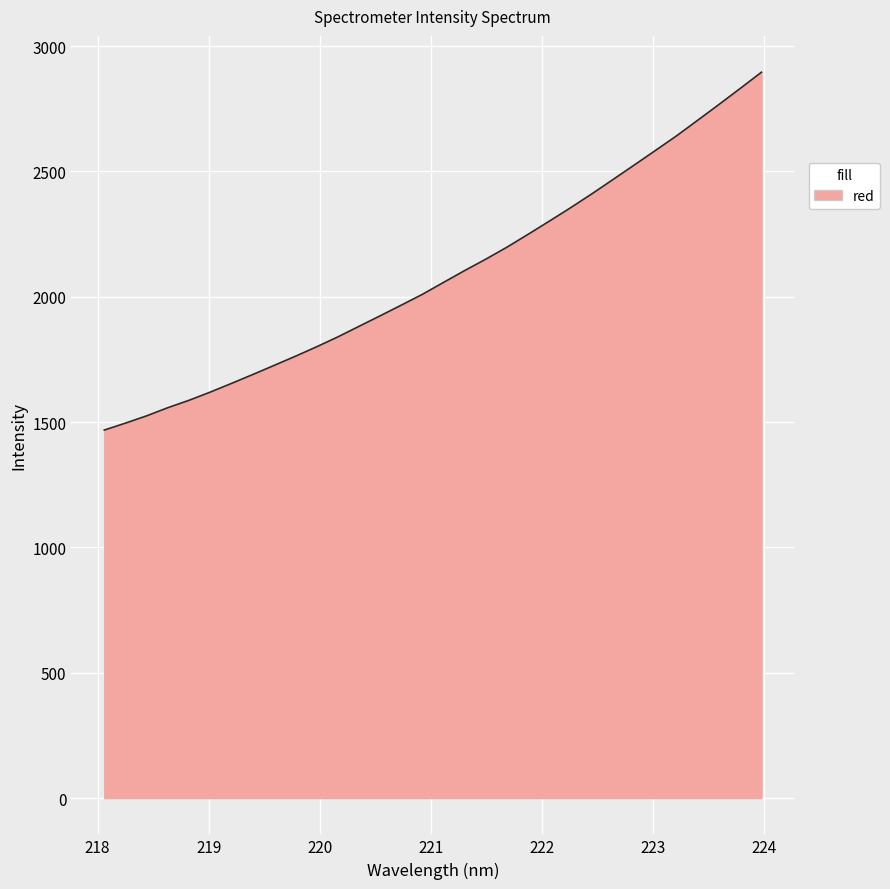

Does the chart display data point markers on the line(s)?

No